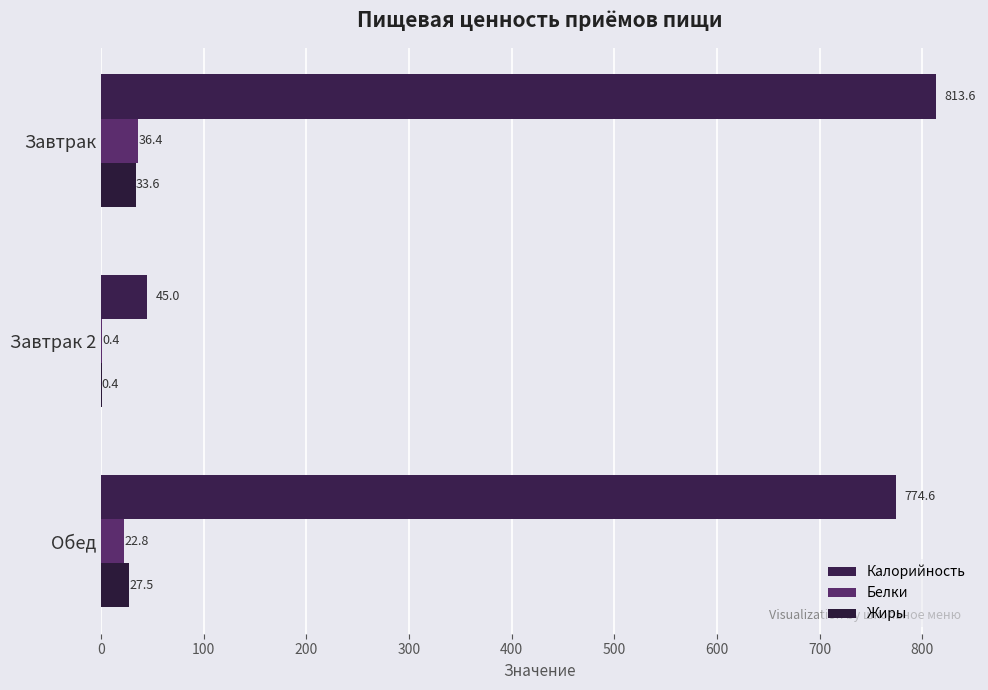

How many values in the Белки series exceed 22?

2